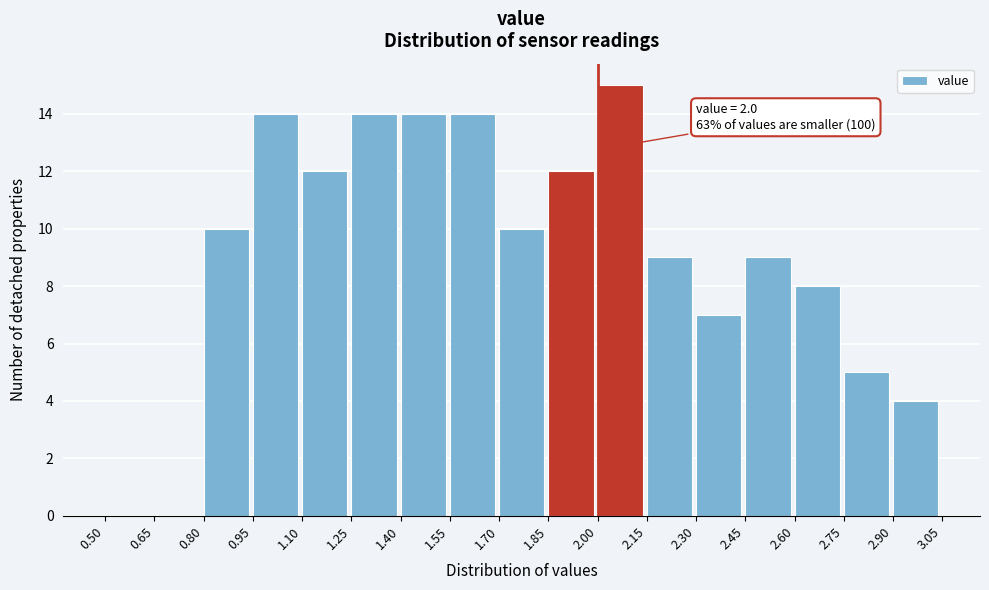

Which range on the x-axis has the tallest bar?

2.00 to 2.15